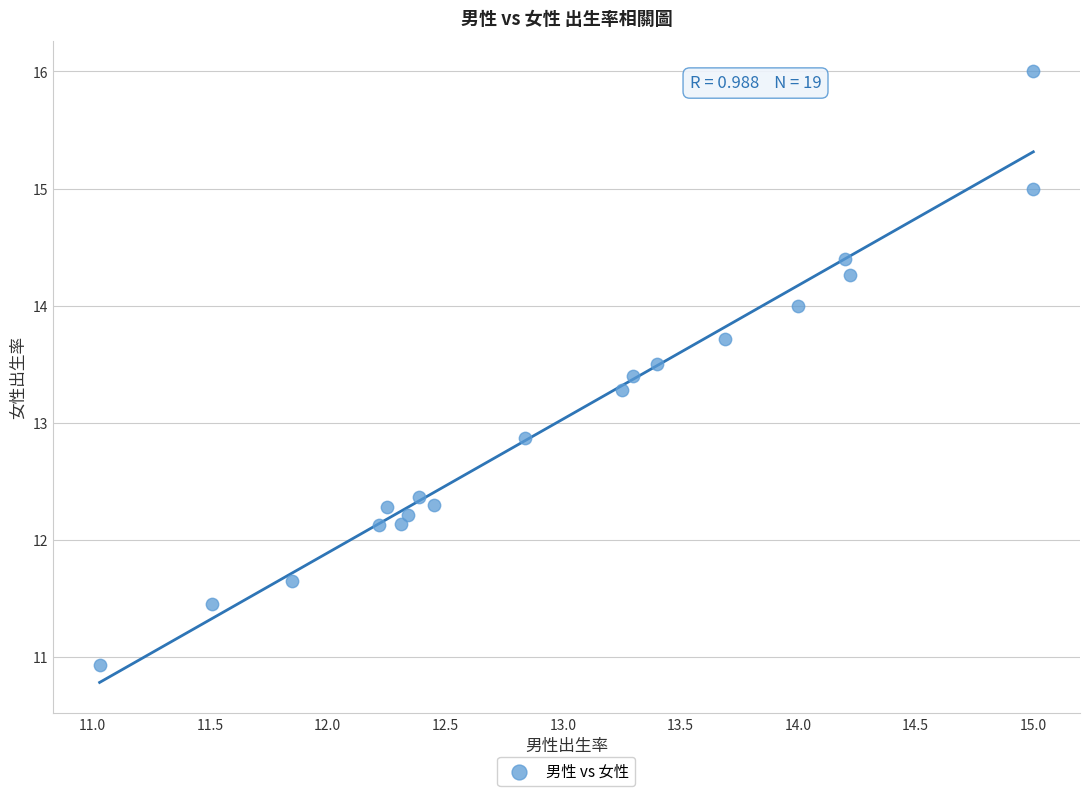

What Y value in the scatter plot is closest to 13?

12.9